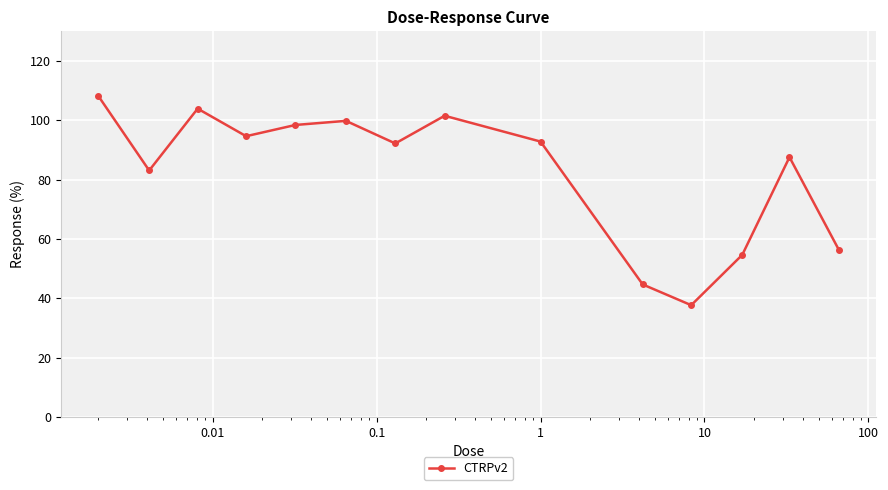

How many lines are shown in the chart?

1